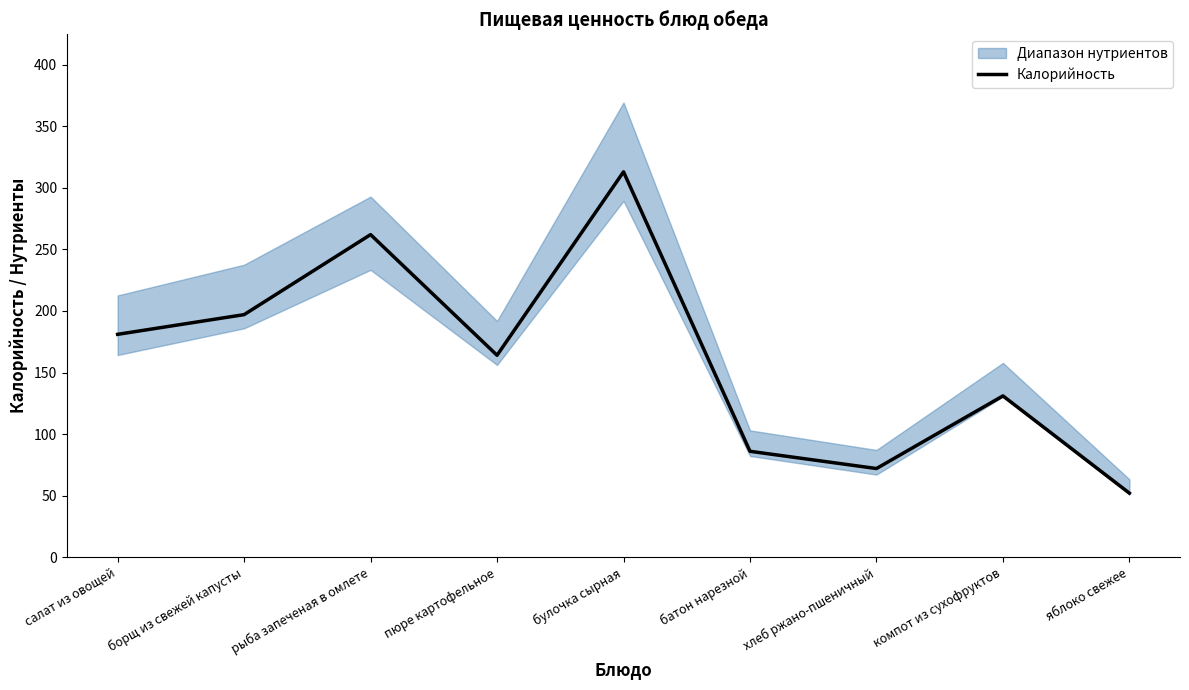

Rank the categories by value from lowest to highest.

яблоко свежее, хлеб ржано-пшеничный, батон нарезной, компот из сухофруктов, пюре картофельное, салат из овощей, борщ из свежей капусты, рыба запеченая в омлете, булочка сырная